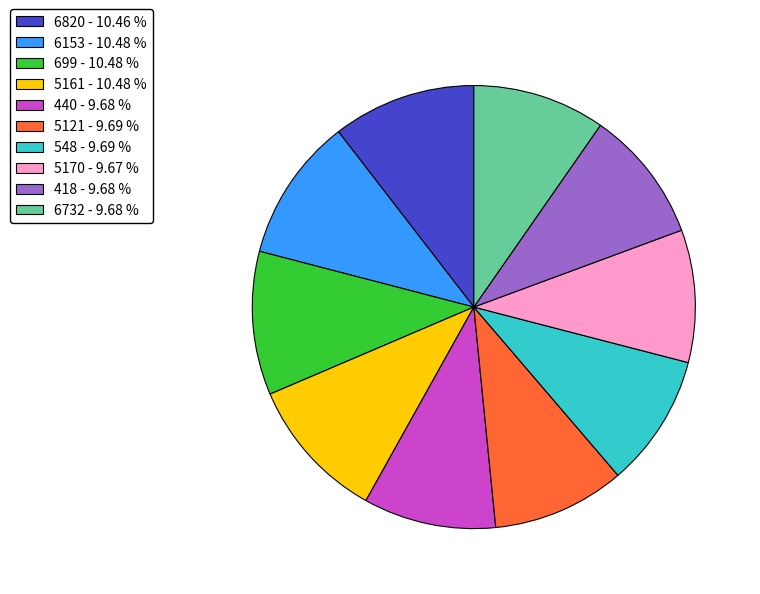

Do 699 - 10.48 % and 5121 - 9.69 % together represent more than half of the pie?

No